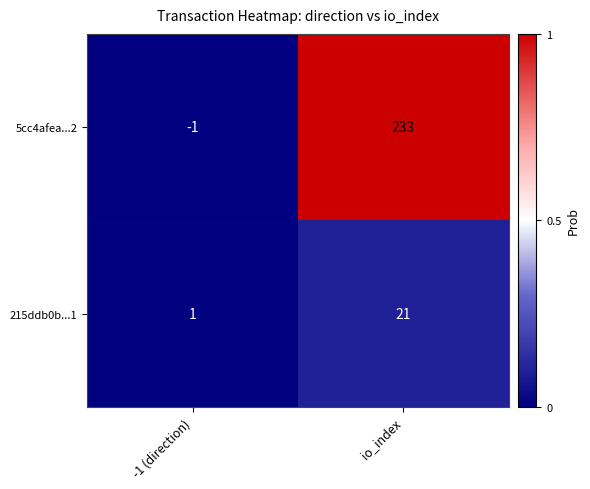

What is the maximum value shown in the chart?

233